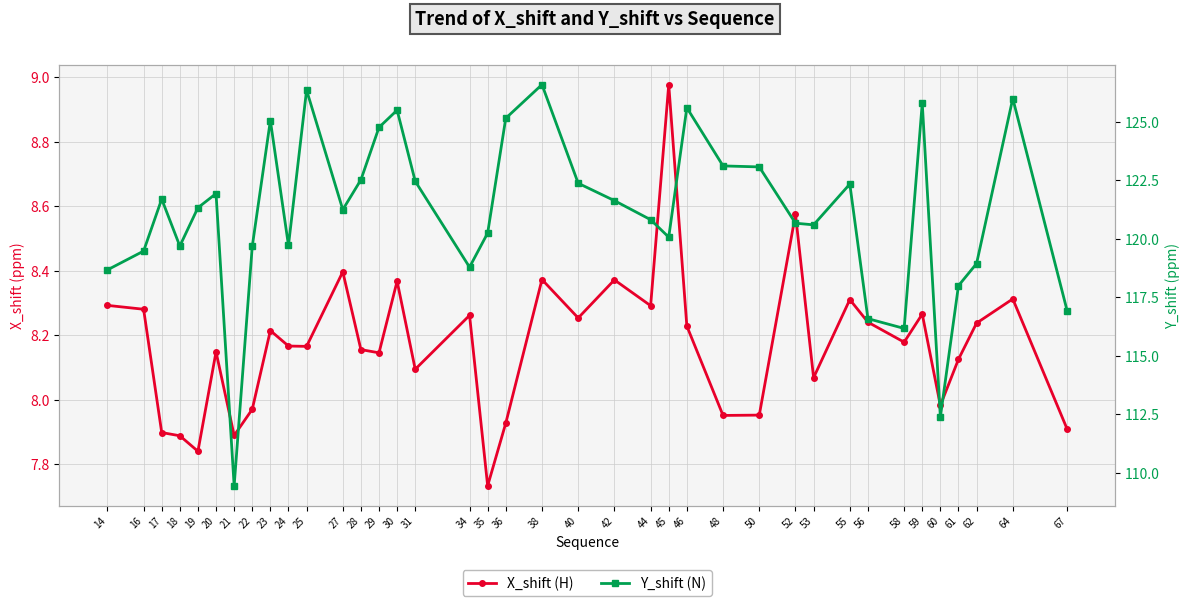

List the series in order of their overall mean, highest first.

Y_shift (N), X_shift (H)